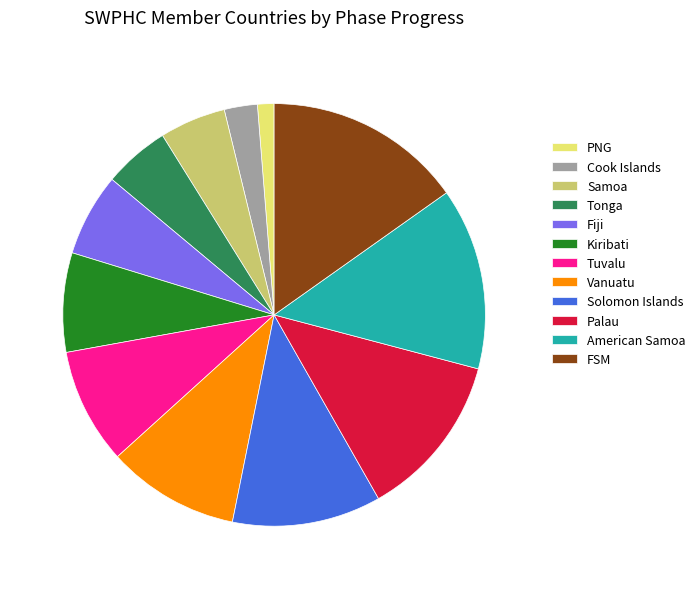

What is the largest slice in the pie chart?

FSM